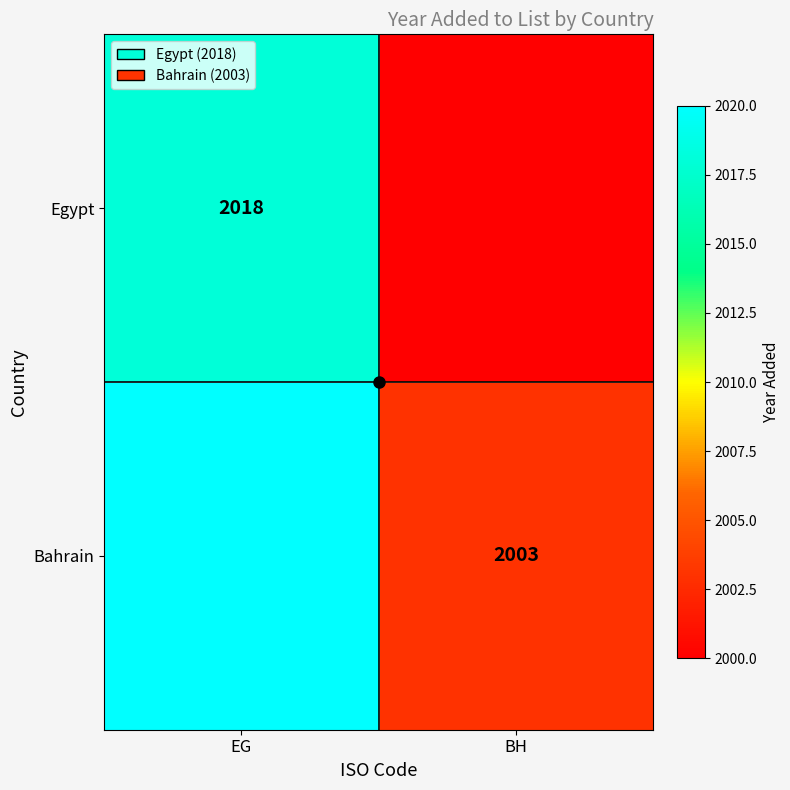

Is it true that Egypt equals 2018 at EG?

True